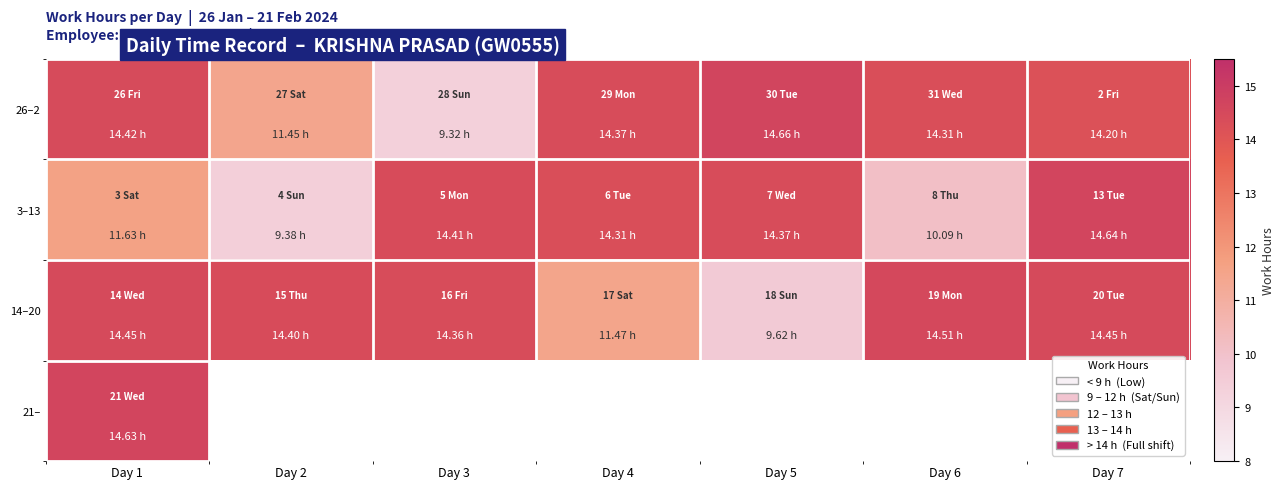

Rank the series by their maximum value, from highest to lowest.

26–2, 3–13, 21–, 14–20